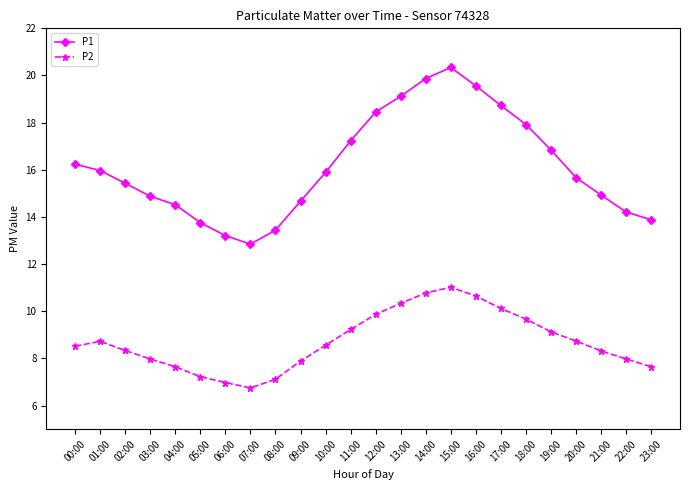

How many series are shown in this chart?

2